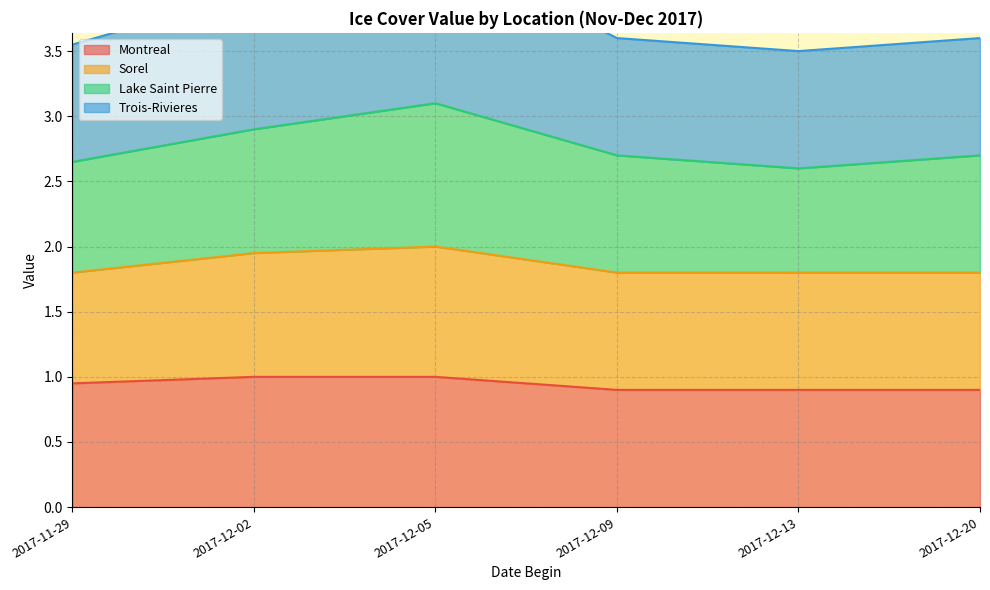

Does the chart display data point markers on the line(s)?

No